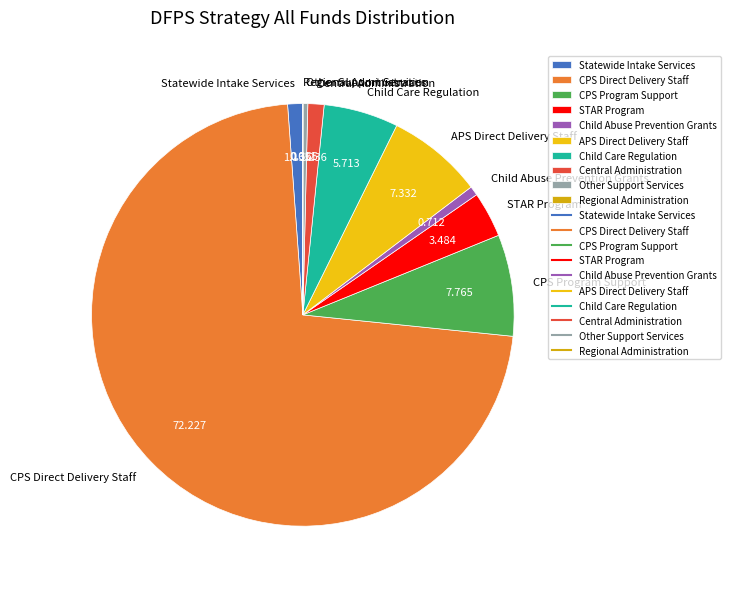

Which has a higher value, CPS Direct Delivery Staff or Central Administration?

CPS Direct Delivery Staff